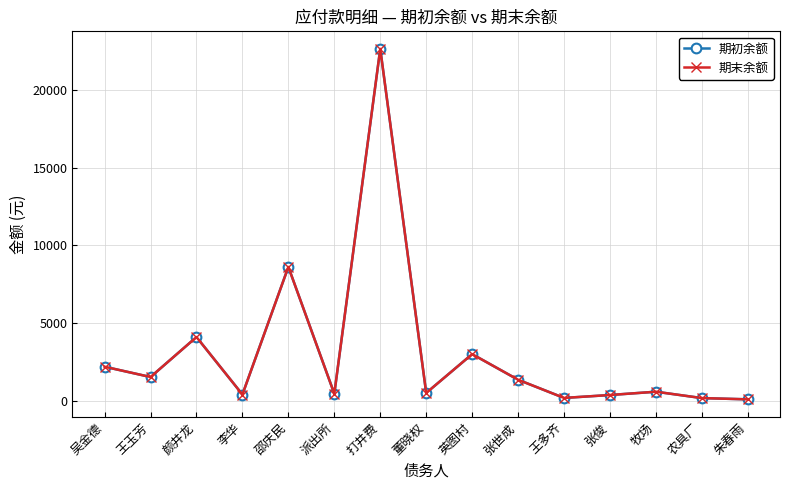

What position from the left is 牧场?

13